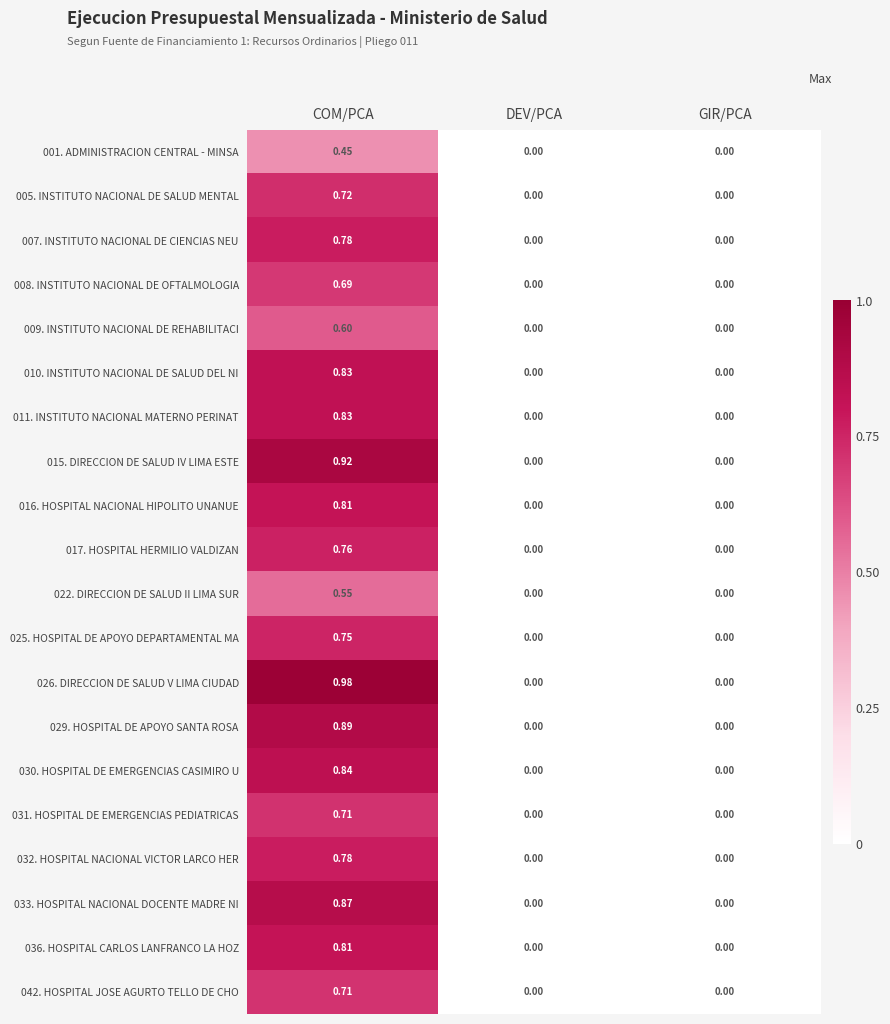

Between DEV/PCA and GIR/PCA, which is larger?

DEV/PCA